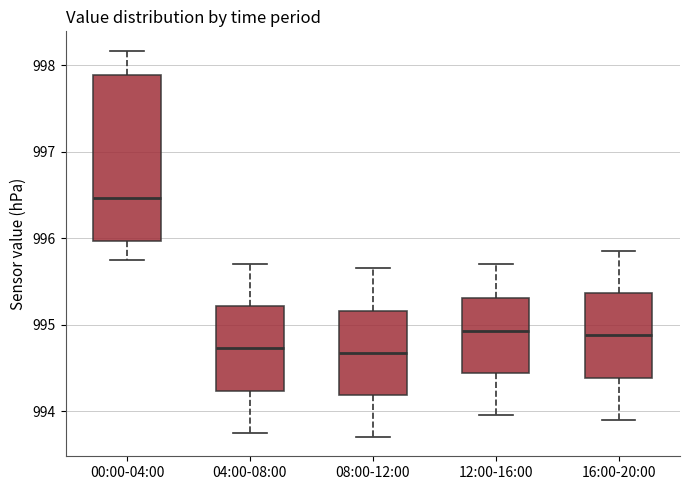

Which box is the tallest, from its lower edge to its upper edge?

00:00-04:00